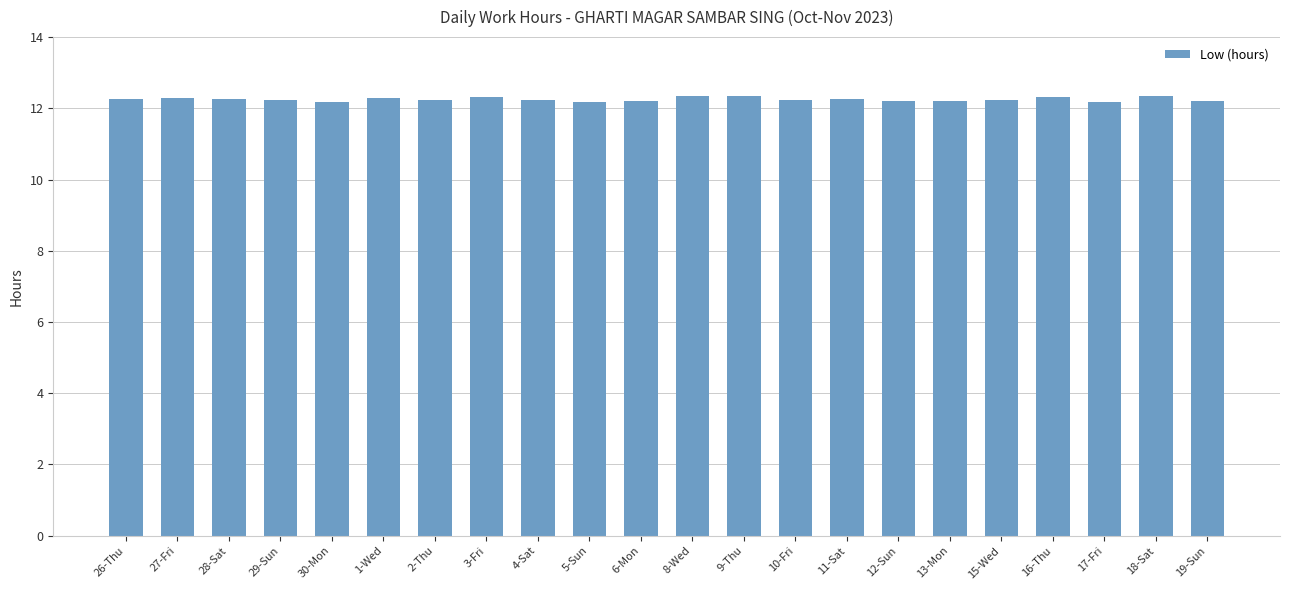

Are the bars grouped side by side (vs. stacked)?

No